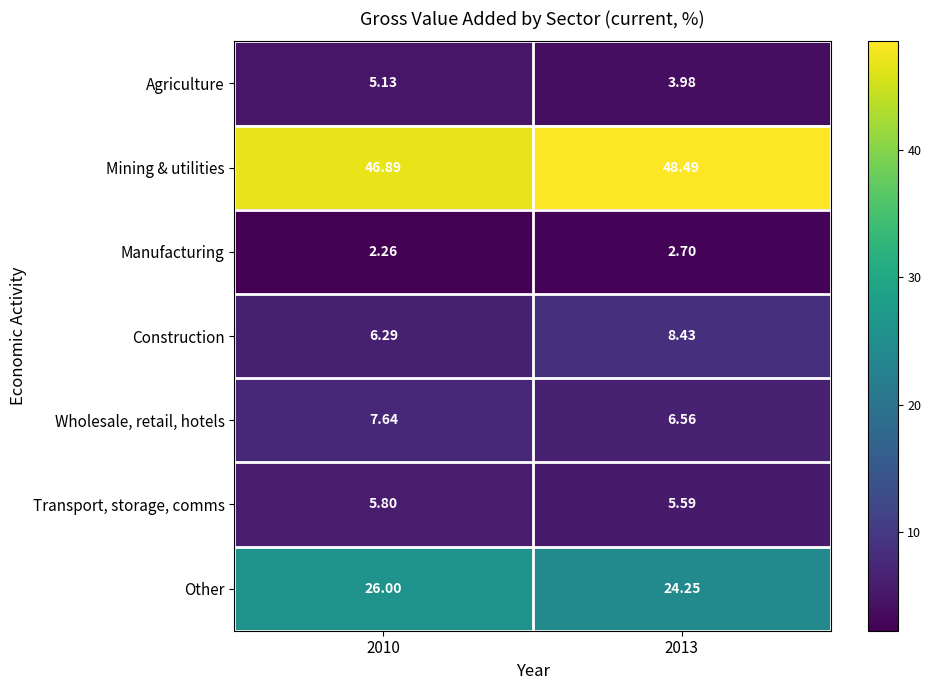

Is the value of Transport, storage, comms at 2010 greater than the value of Manufacturing at 2010?

Yes